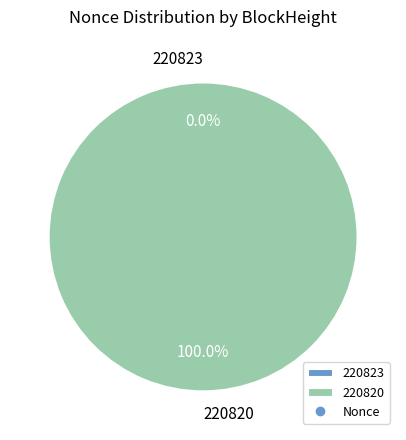

Does 220820 represent more than half of the total?

Yes